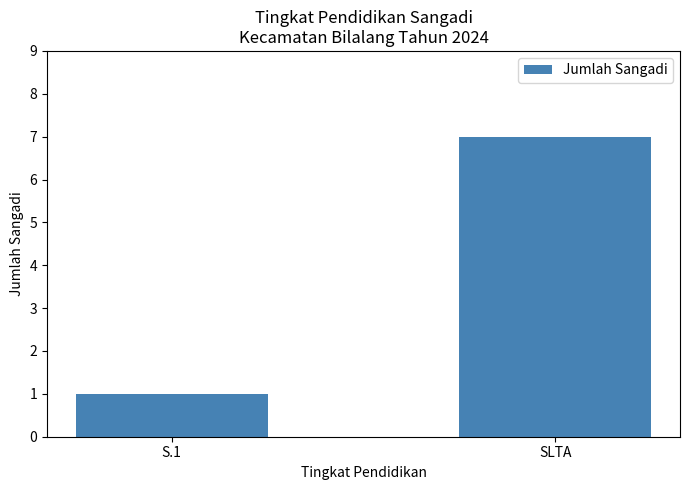

What is the difference between the maximum and minimum values?

6